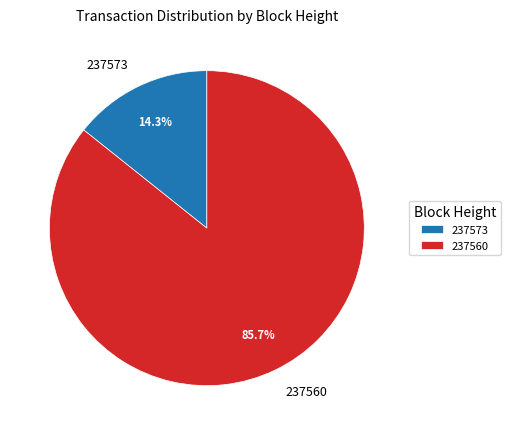

Which has a higher value, 237560 or 237573?

237560